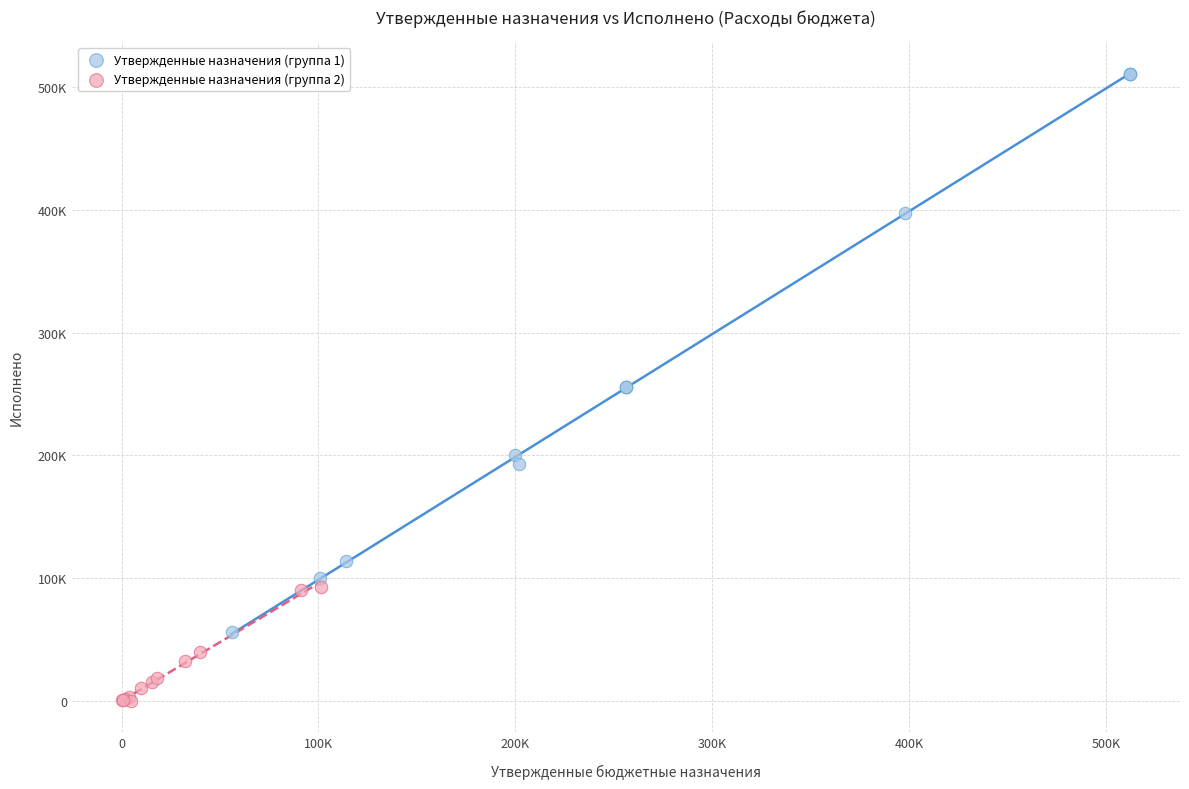

What are all the series names shown in the legend?

Утвержденные назначения (группа 1), Утвержденные назначения (группа 2)